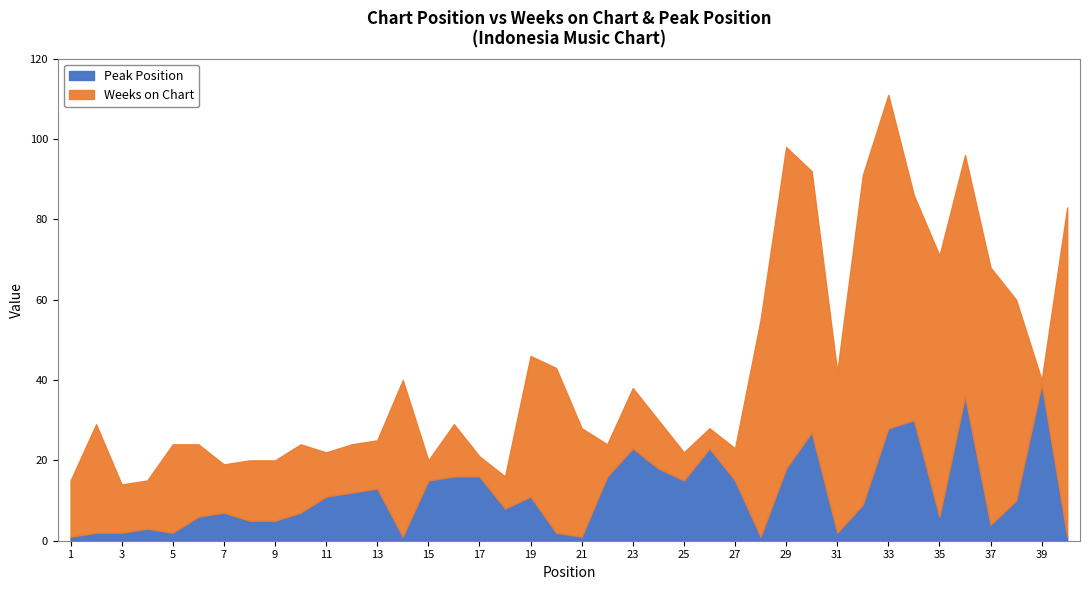

Is the value of Peak Position at 39 greater than the value of Weeks on Chart at 32?

No